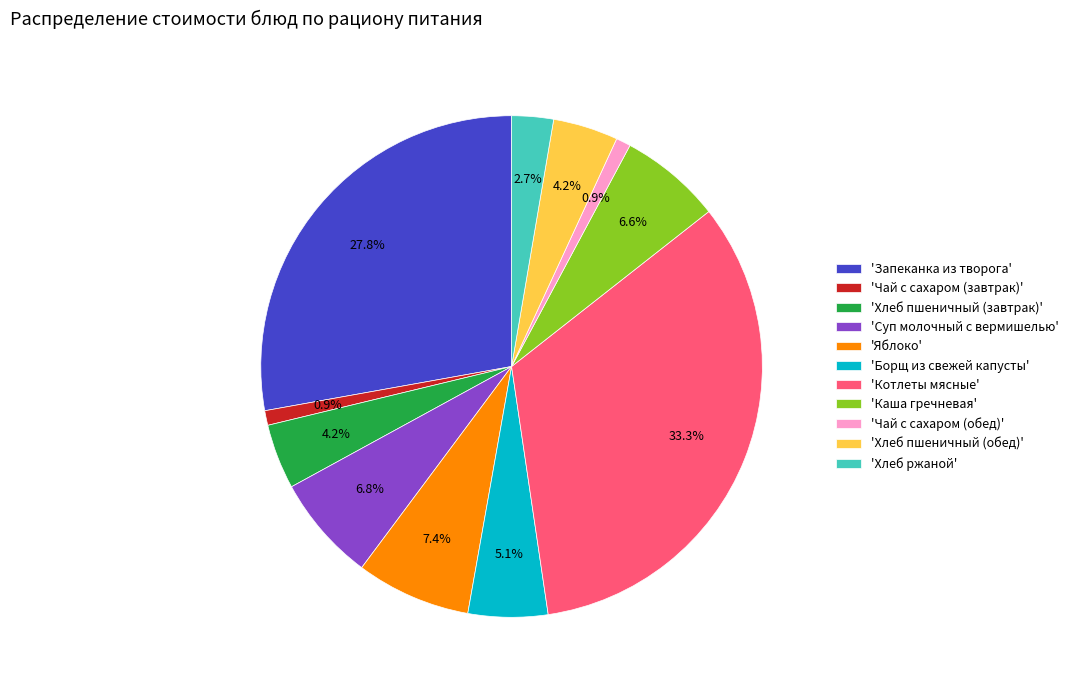

Which category has the biggest portion of the pie?

'Котлеты мясные'